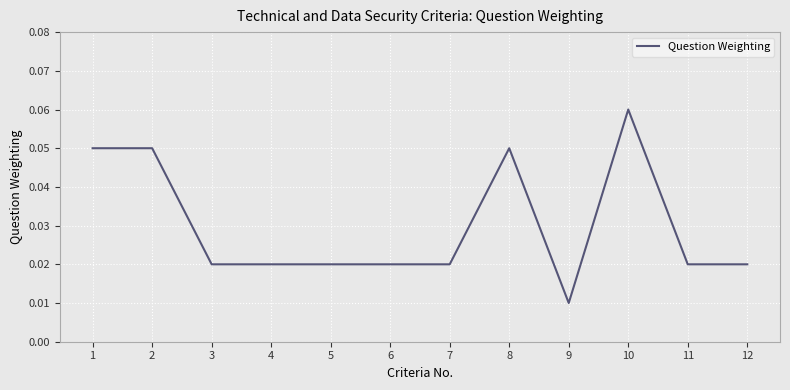

How many lines are shown in the chart?

1